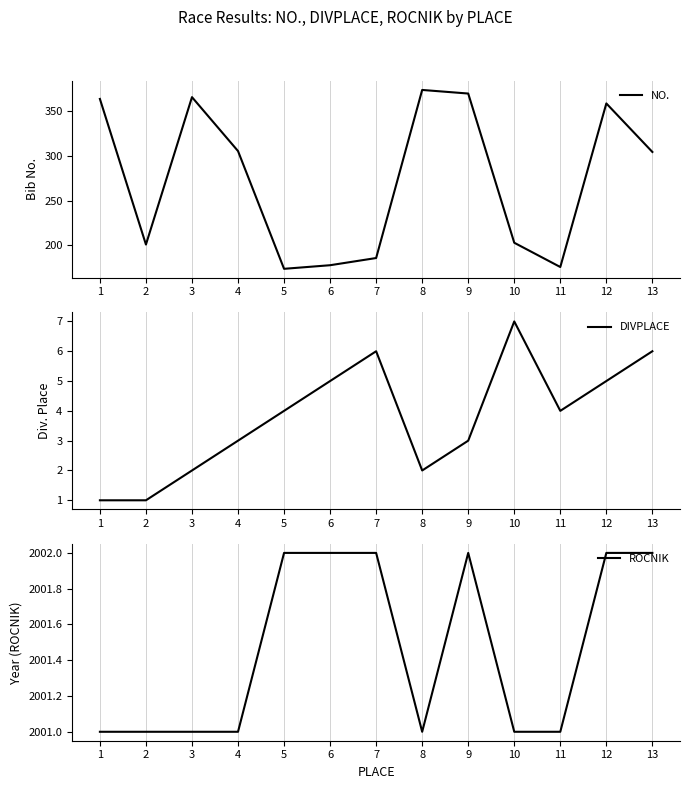

True or false: DIVPLACE and ROCNIK intersect in this chart.

False